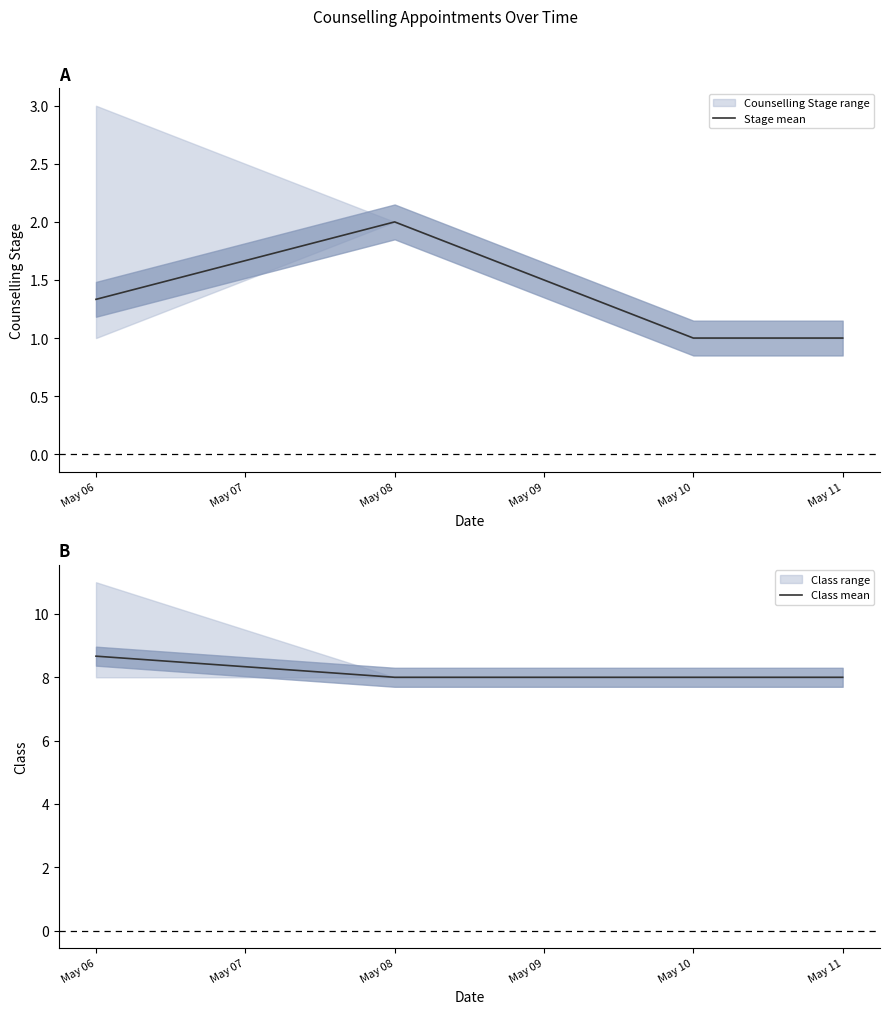

The value of Stage mean at May 11 is 1.0. True or false?

True